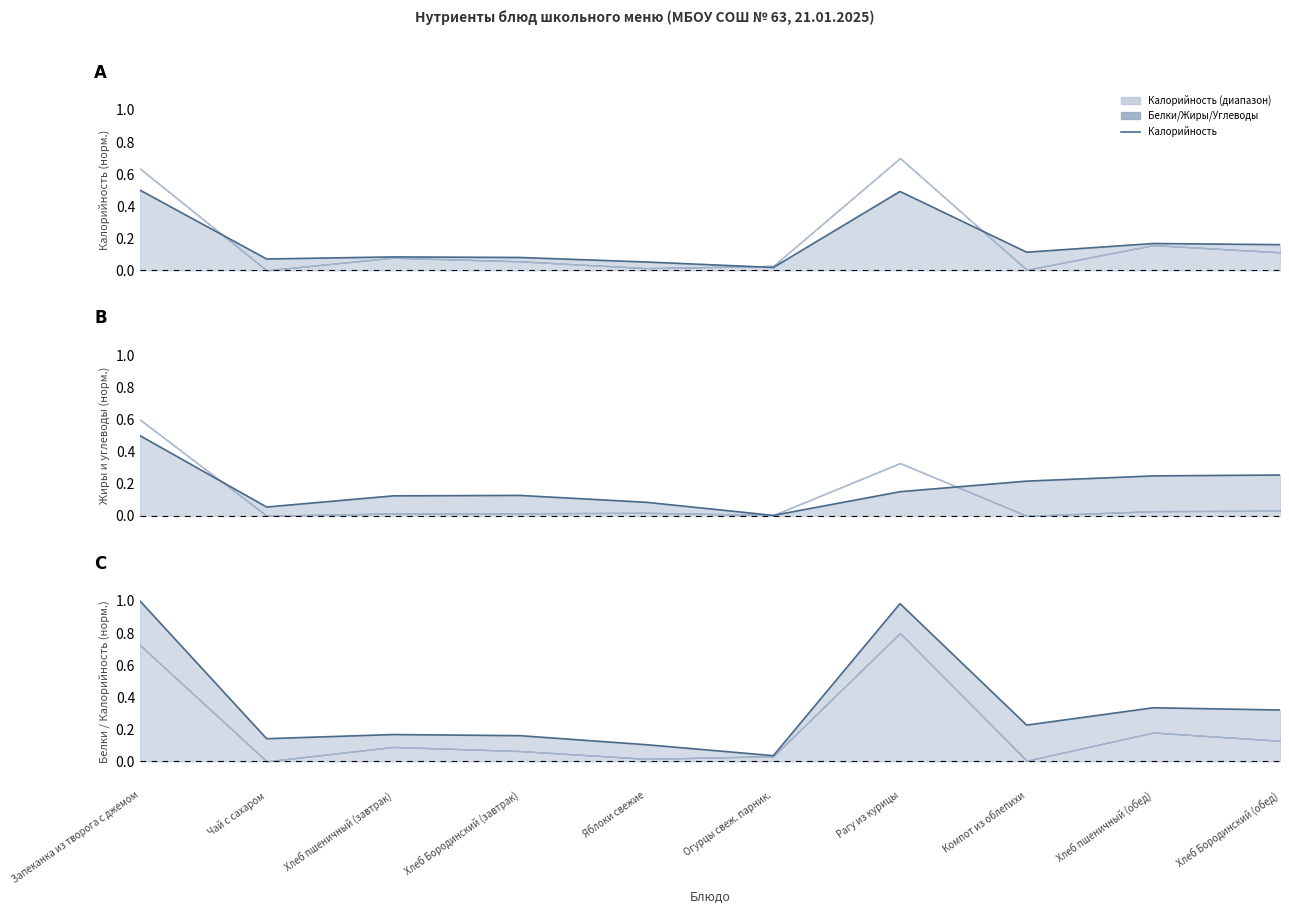

What is the label of the 8th point from the left?

Компот из облепихи